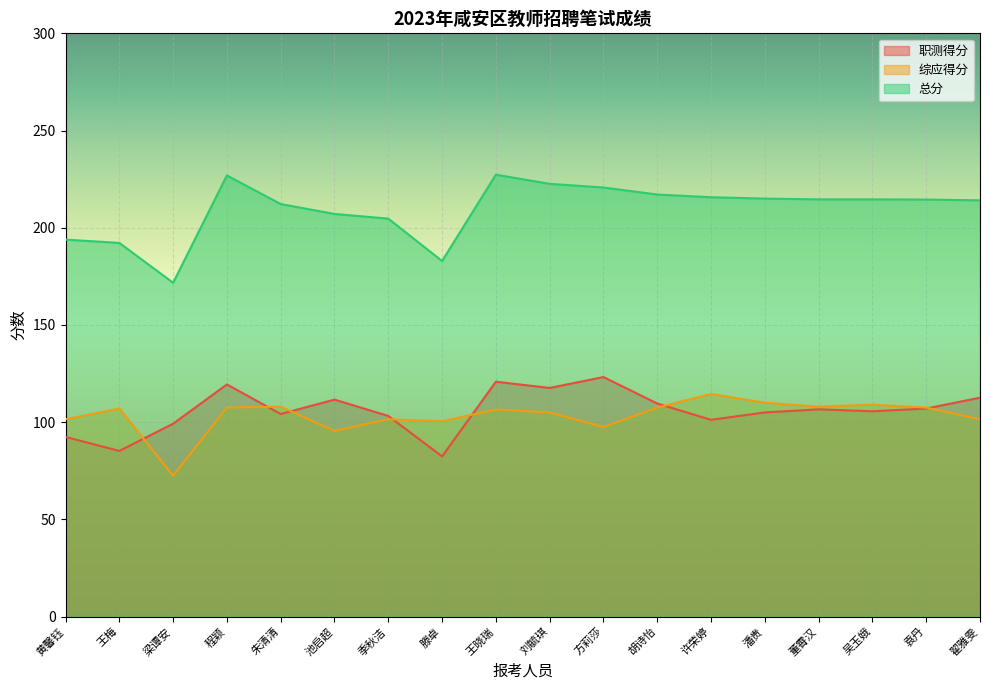

What is the label of the 8th point from the left?

滕卓